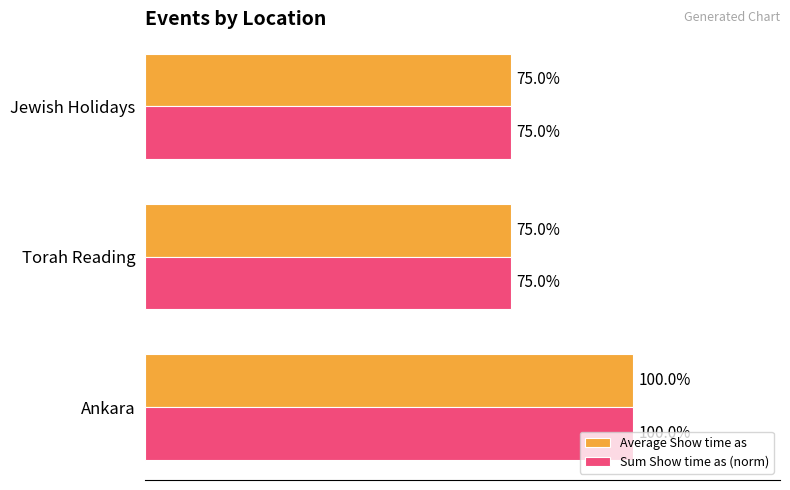

At which label does Average Show time as reach its peak?

Ankara